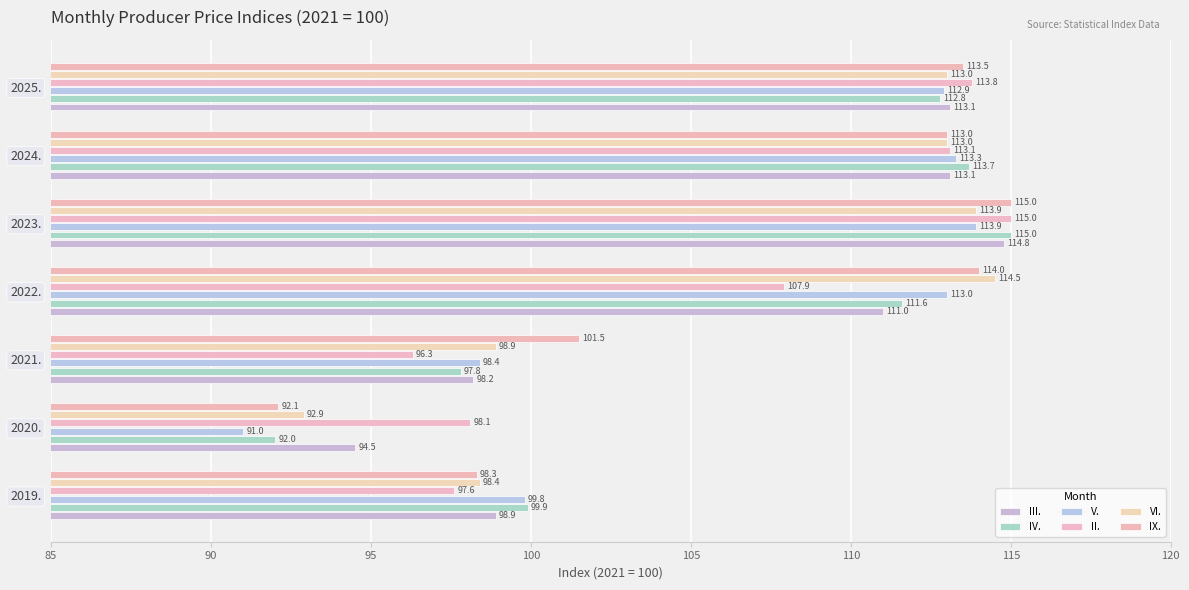

What is the value of the IX. bar at the 2nd from the left?

92.1